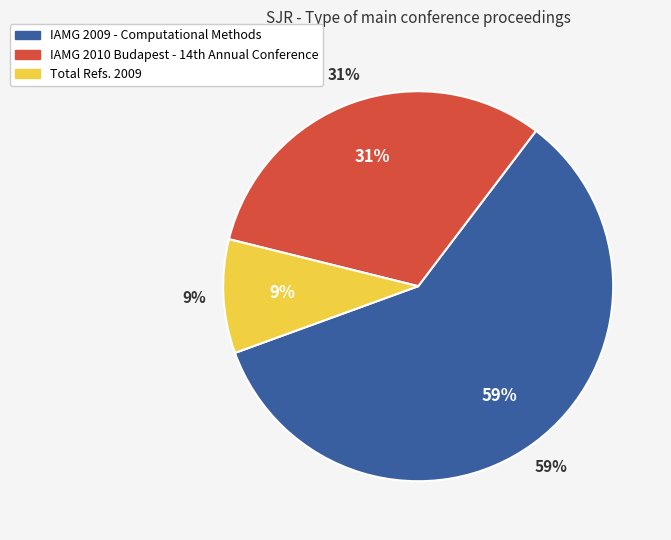

True or false: IAMG 2009 (H index: 188) accounts for 59% of the total.

True